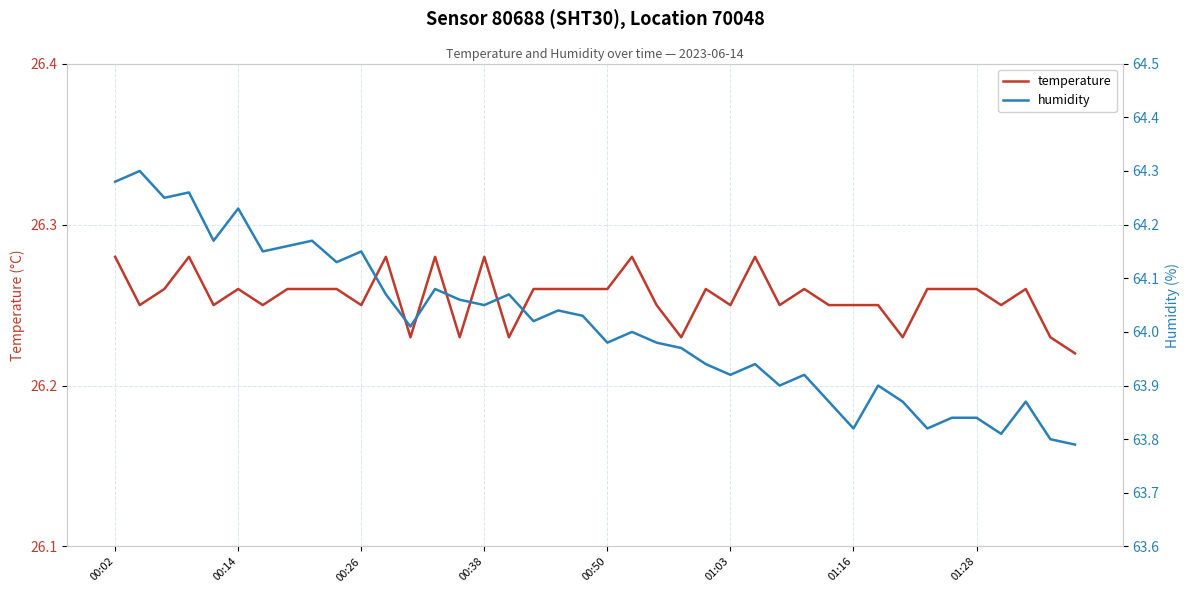

How many interior local peaks does the humidity series have?

13